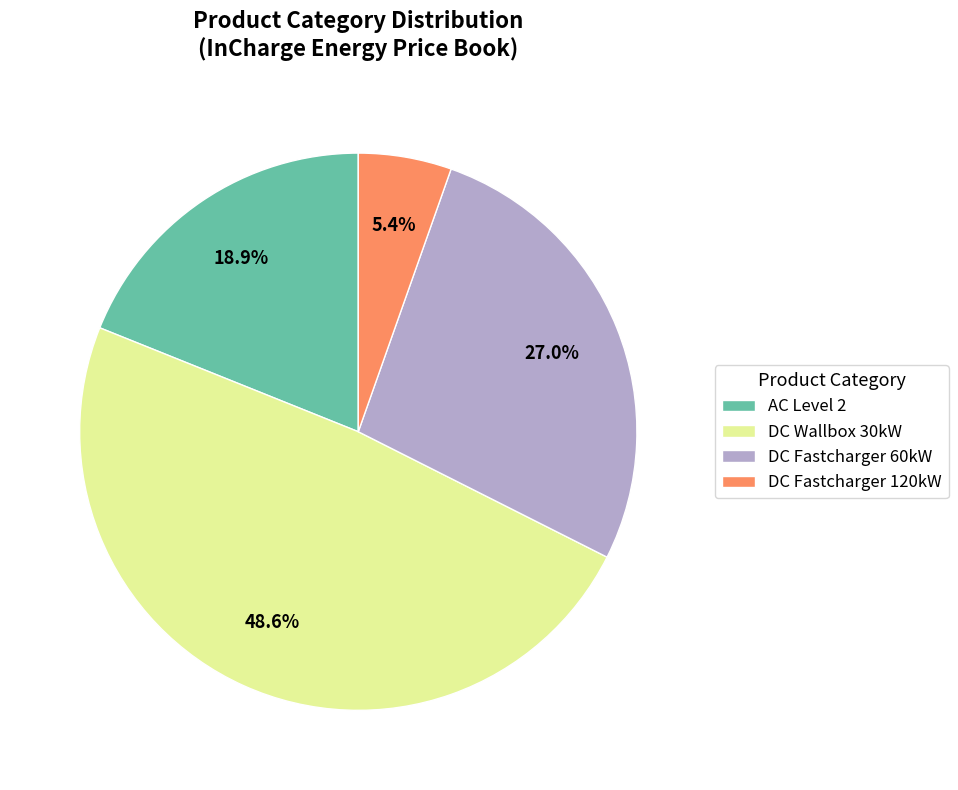

What is the smallest slice in the pie chart?

DC Fastcharger 120kW